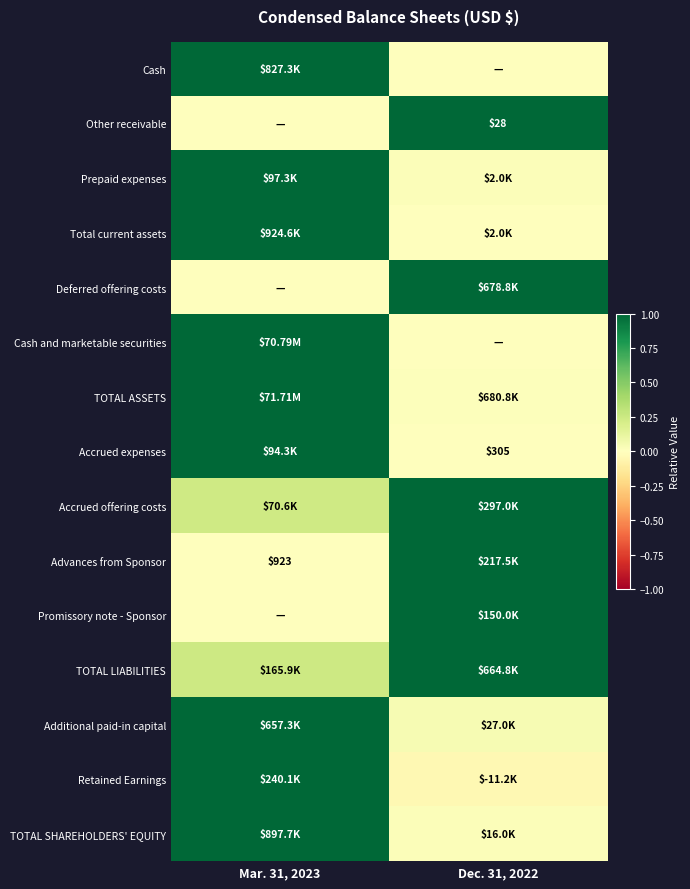

At which label does Prepaid expenses reach its minimum?

Dec. 31, 2022